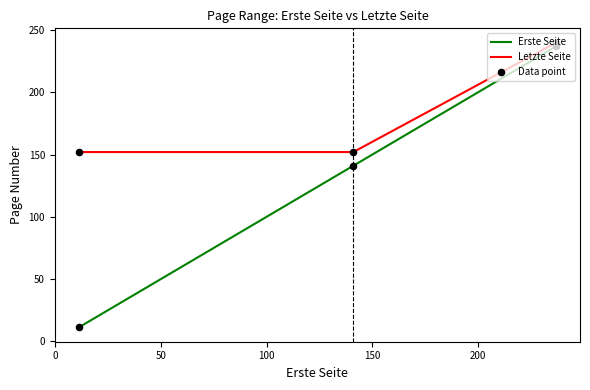

What is the average value of the Letzte Seite series?

181